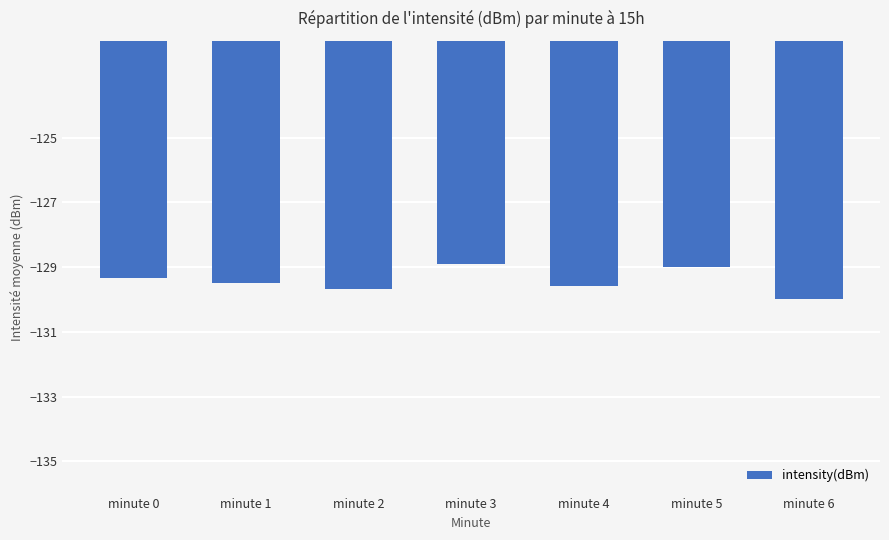

Read the value at minute 4.

-129.6